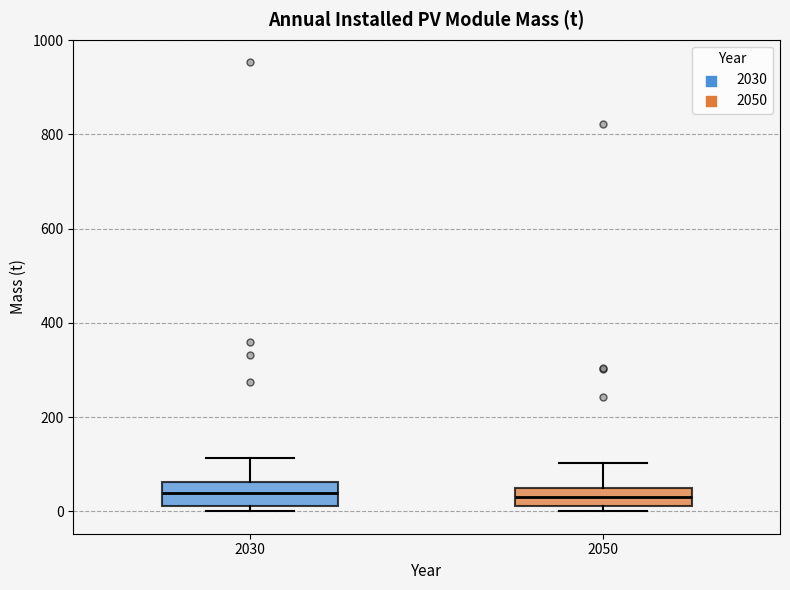

Reading left to right, read every box against the y-axis: the position of its median line, the range the box covers, and the ends of its whiskers. The values are not printed on the chart, so give them approximately, as read against the axis.

2030: median 40, box 20 to 60, whiskers 0 to 120
2050: median 40, box 20 to 60, whiskers 0 to 100